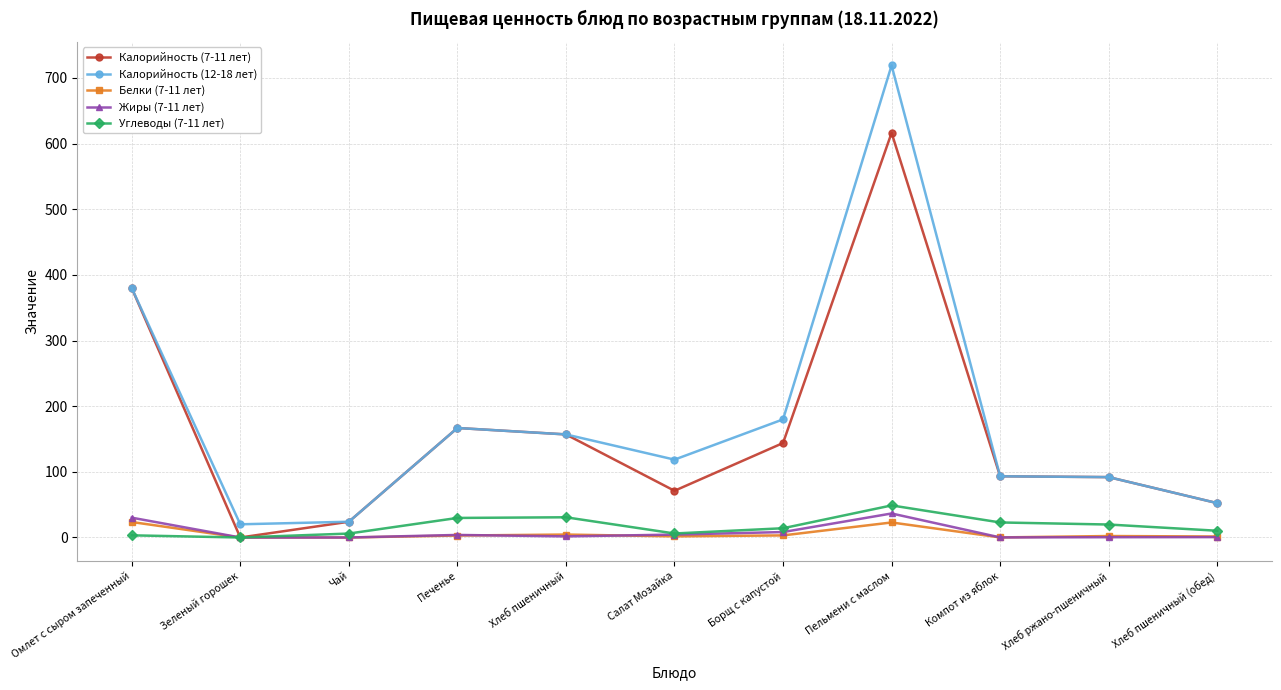

Read the Белки (7-11 лет) value at Хлеб ржано-пшеничный.

2.2